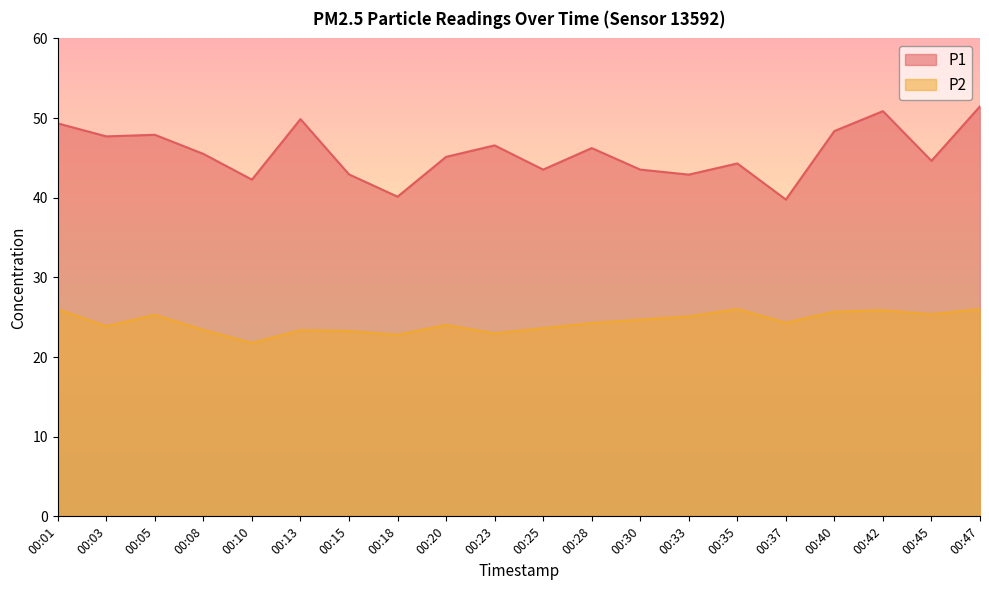

Between 00:30 and 00:33, which series saw the biggest shift?

P1